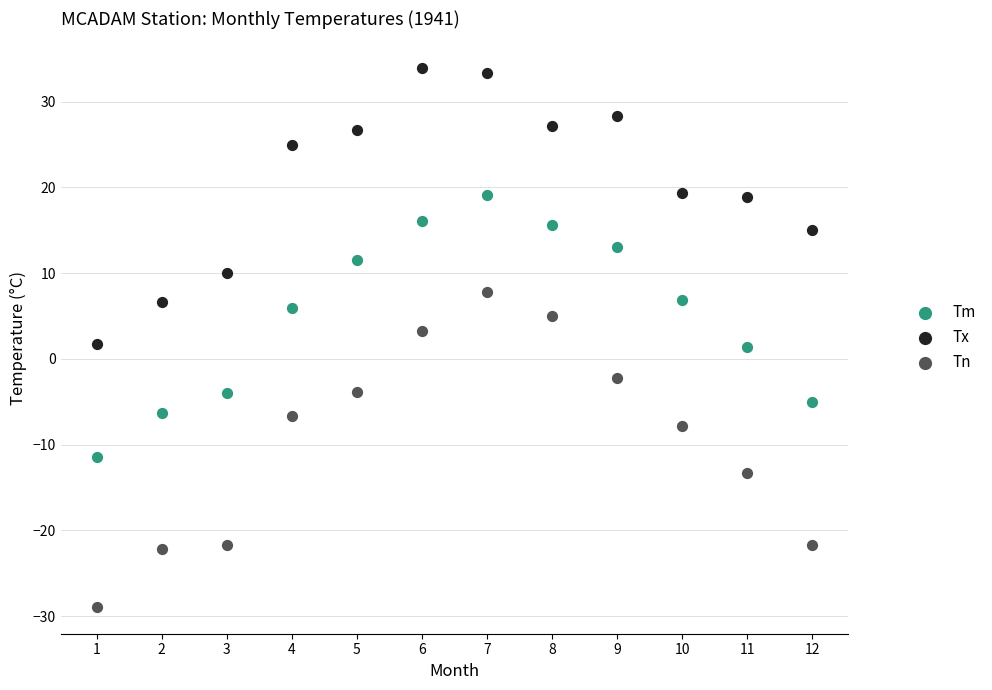

Across all data points, what is the range of X values (max minus min)?

11.0